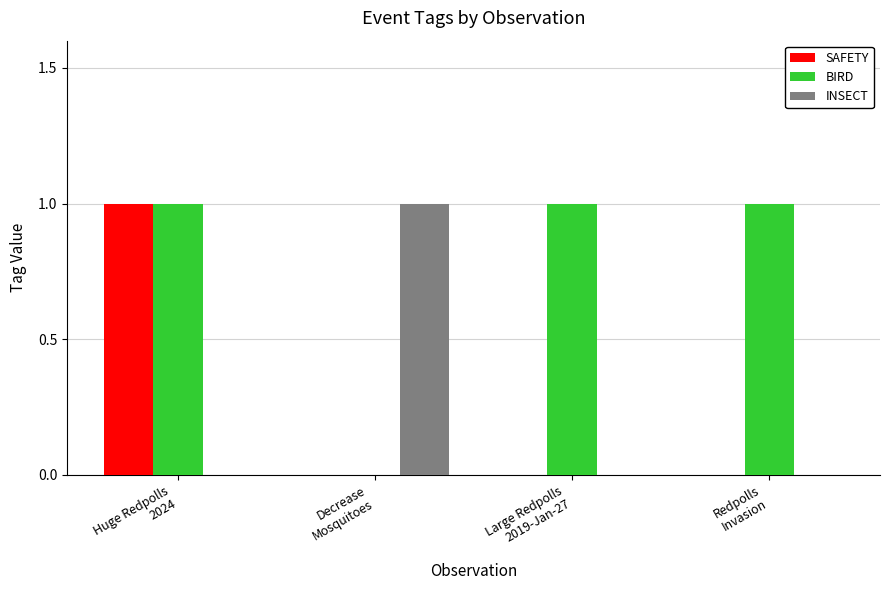

What is the spread (max minus min) of values at Decrease
Mosquitoes?

1